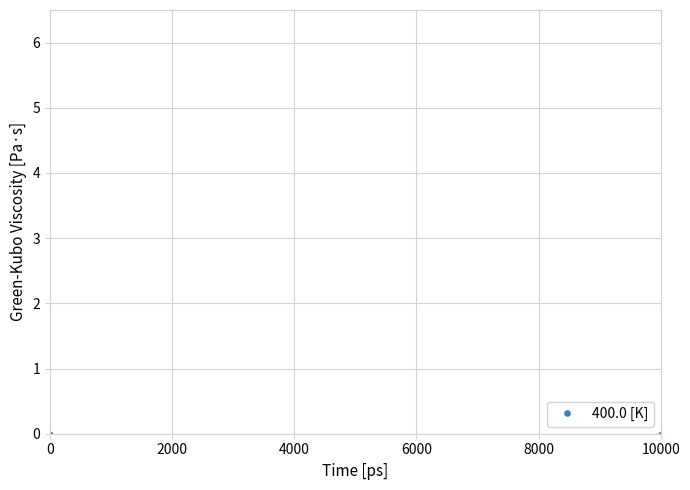

How many data points are less than 11?

6